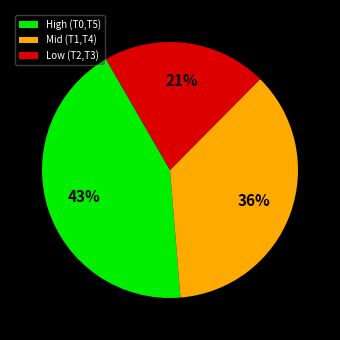

What percentage is the Low (T2,T3) slice, to the nearest percent?

21%